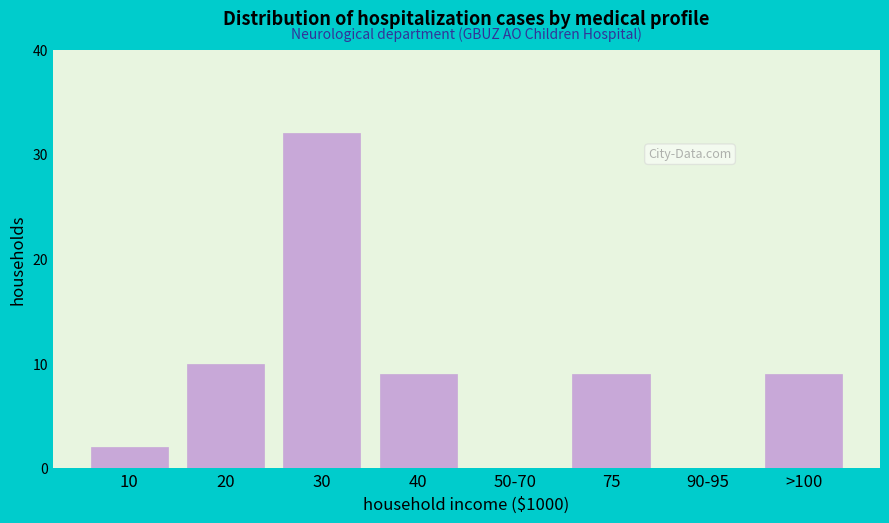

Reading left to right, list all the values displayed in this chart.

10=2	20=10	30=32	40=9	50-70=0	75=9	90-95=0	>100=9